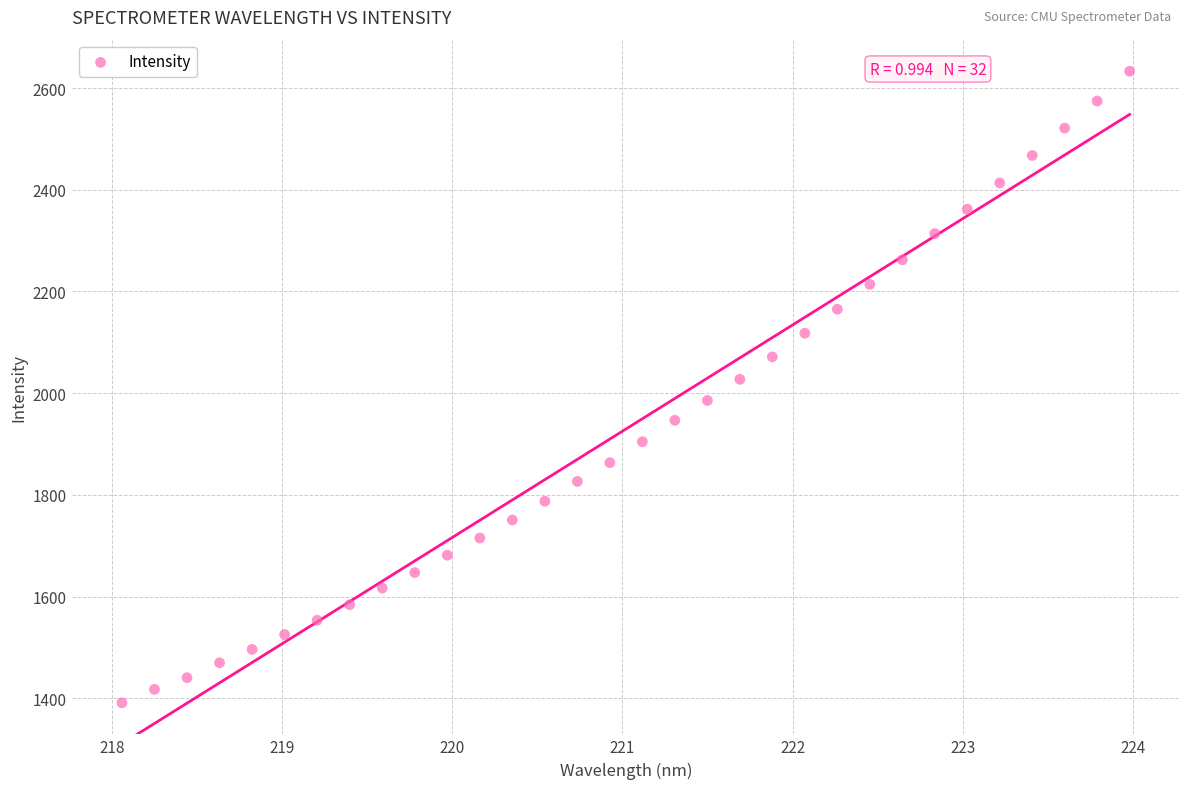

What is the range of Y values (max minus min)?

1242.1